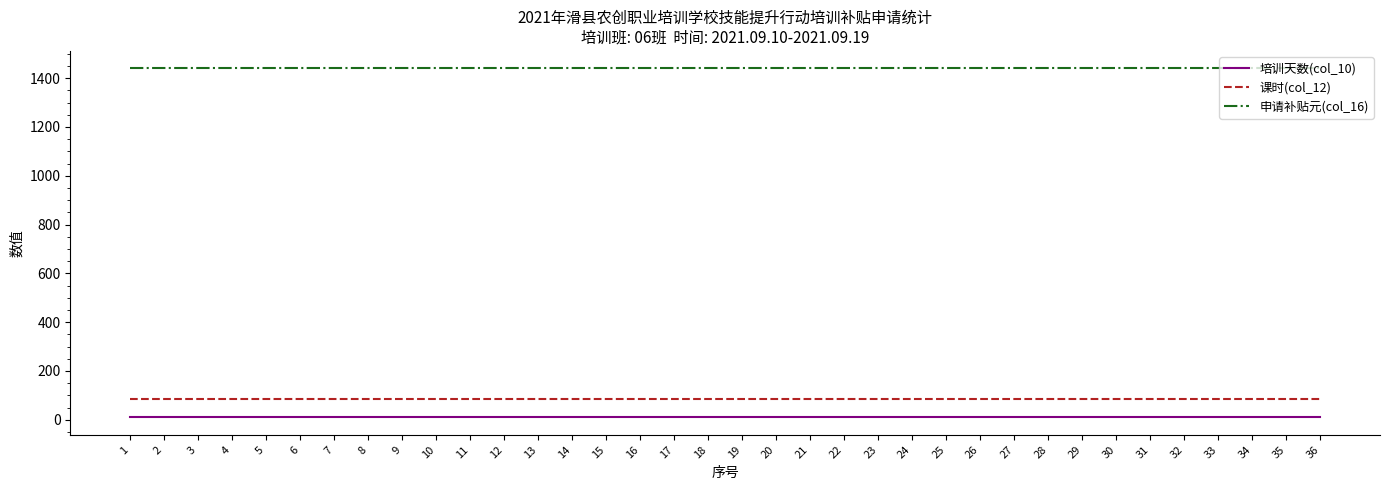

Which series has the largest total across all categories?

申请补贴元(col_16)